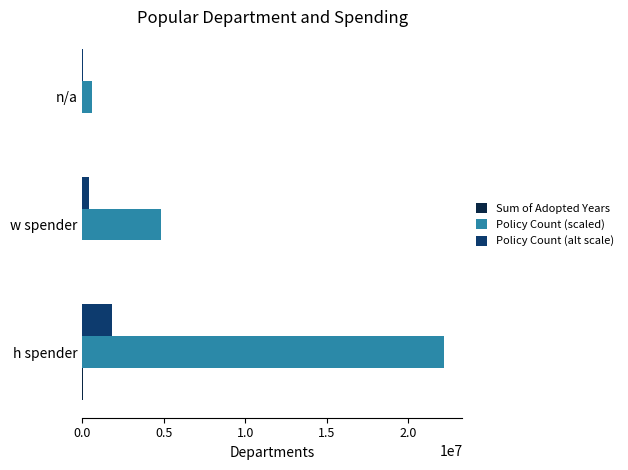

Which series has the largest total across all categories?

Policy Count (scaled)